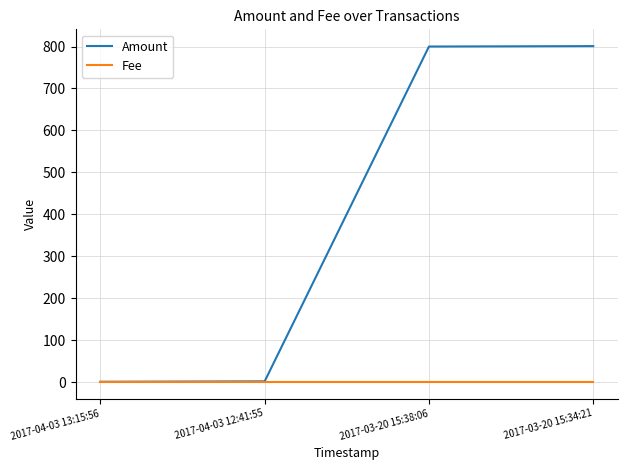

Rank the series by their average value, from lowest to highest.

Fee, Amount